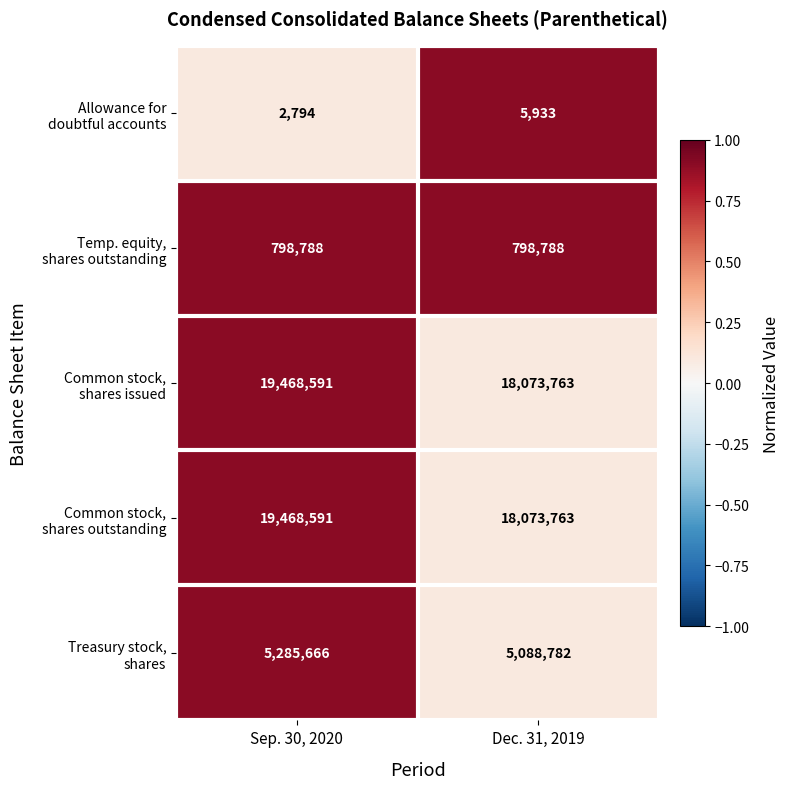

At which category is the sum across all series the highest?

Sep. 30, 2020